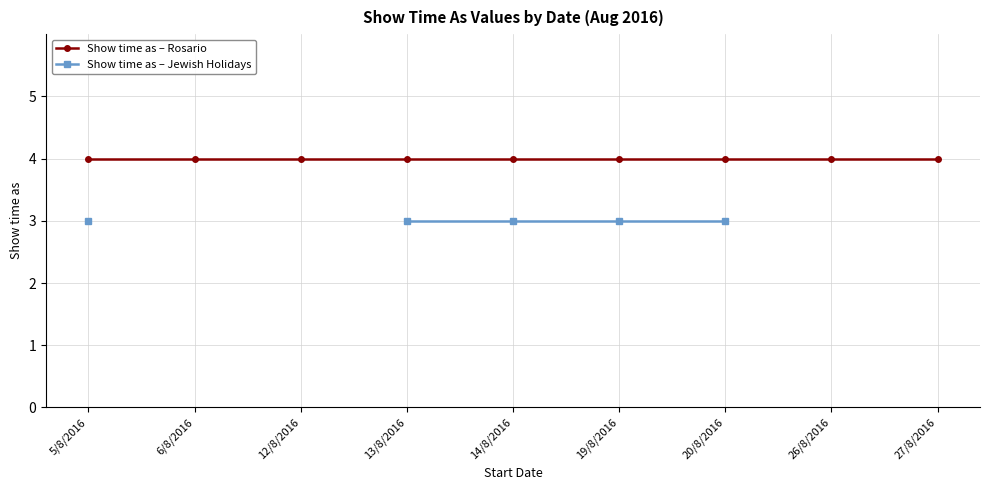

List the labels in order of Show time as – Rosario value, largest first.

5/8/2016, 6/8/2016, 12/8/2016, 13/8/2016, 14/8/2016, 19/8/2016, 20/8/2016, 26/8/2016, 27/8/2016